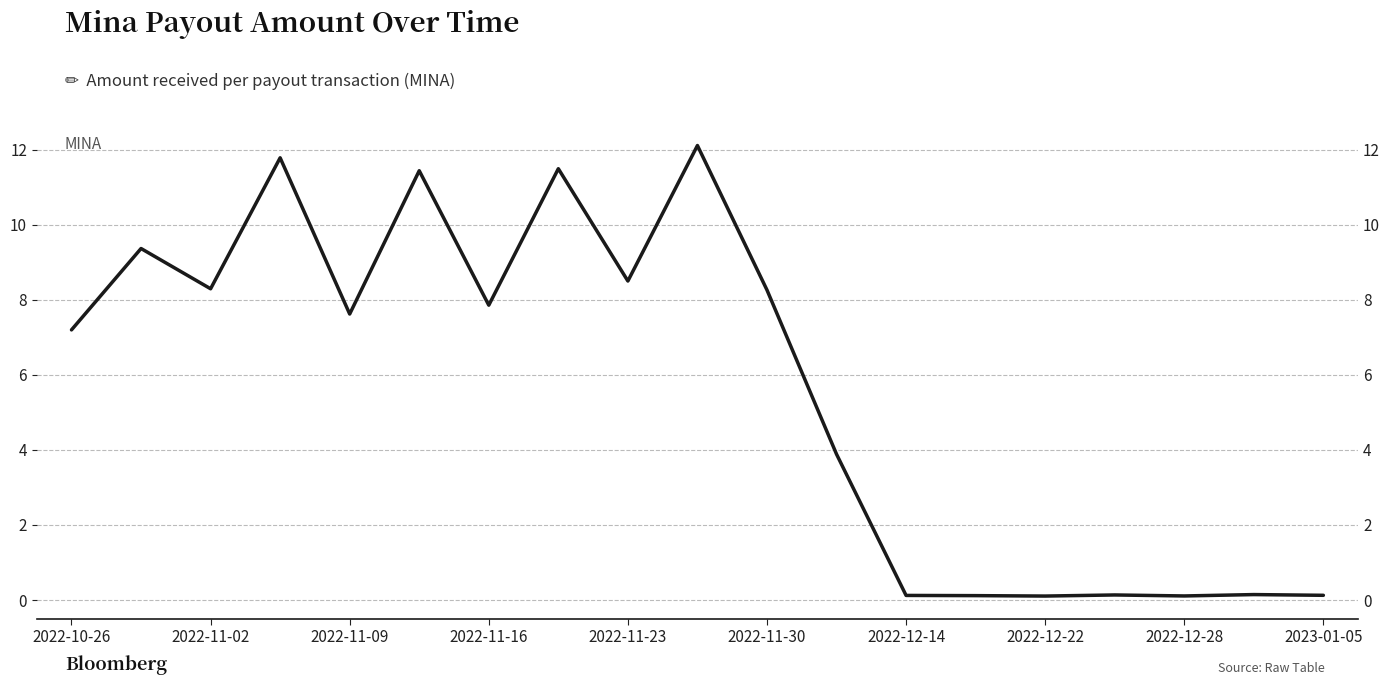

What is the minimum value shown in the chart?

0.1